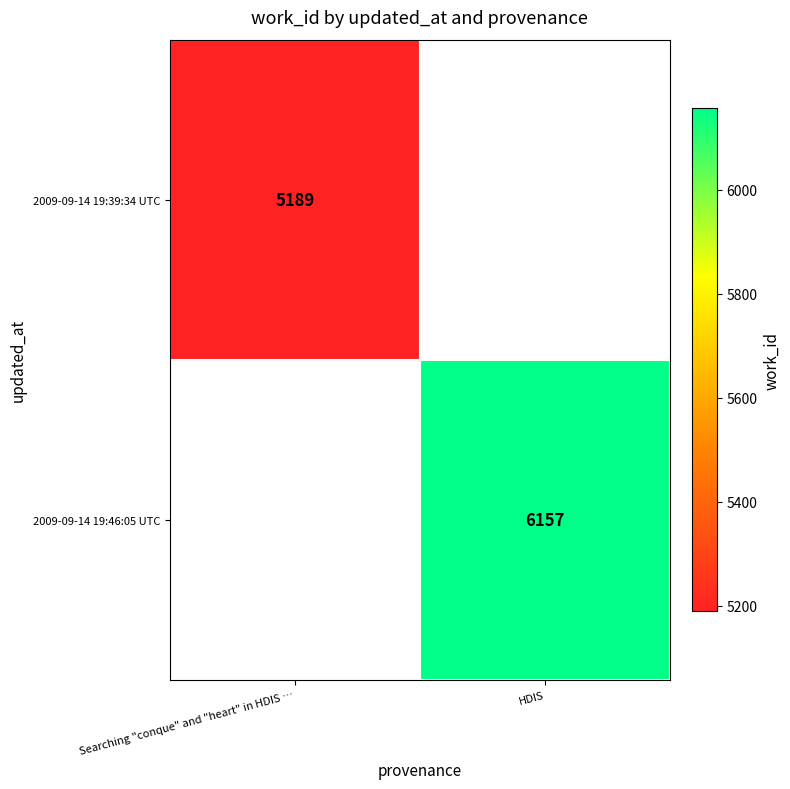

The value of 2009-09-14 19:46:05 UTC at HDIS is 6157. True or false?

True